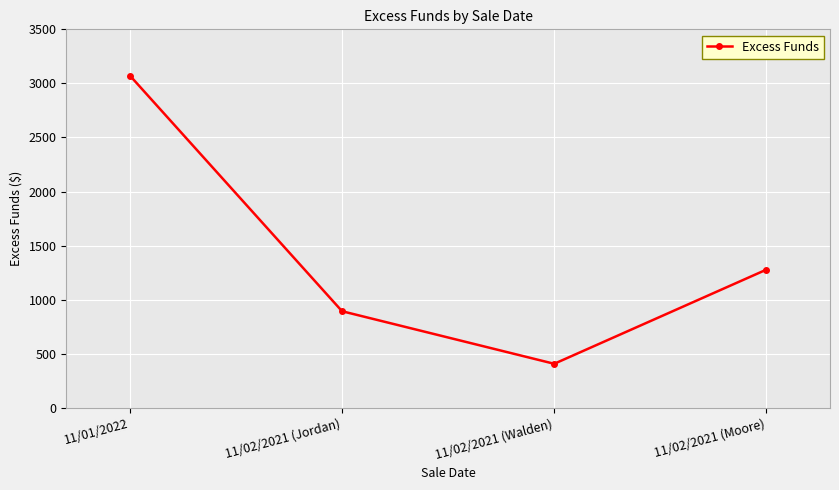

Reading right to left, what are all the values shown in this chart?

1278.3	407.9	893.8	3072.2